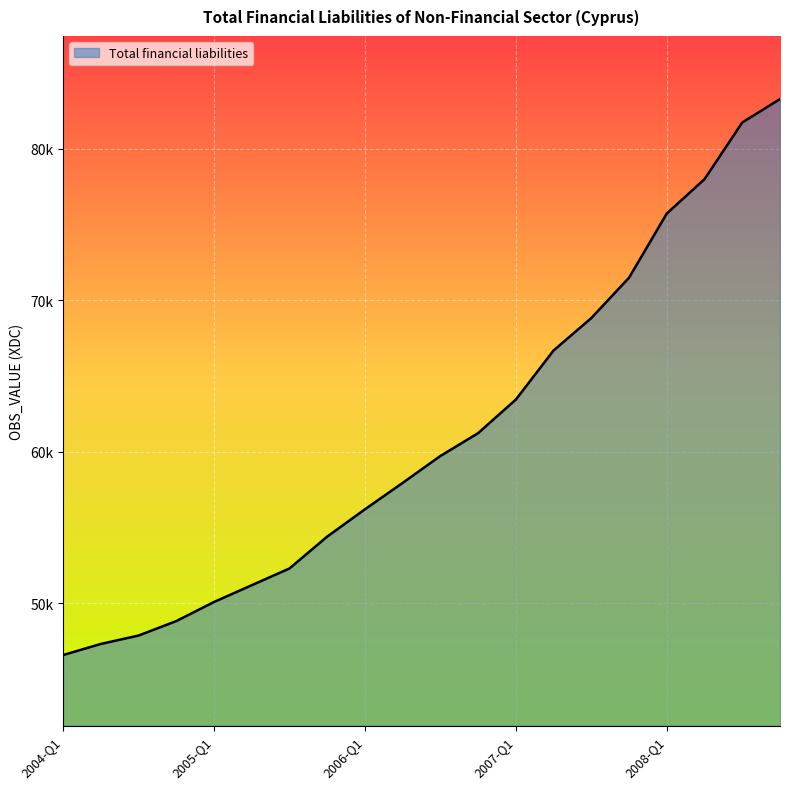

What is the label of the 1st point from the right?

2008-Q4